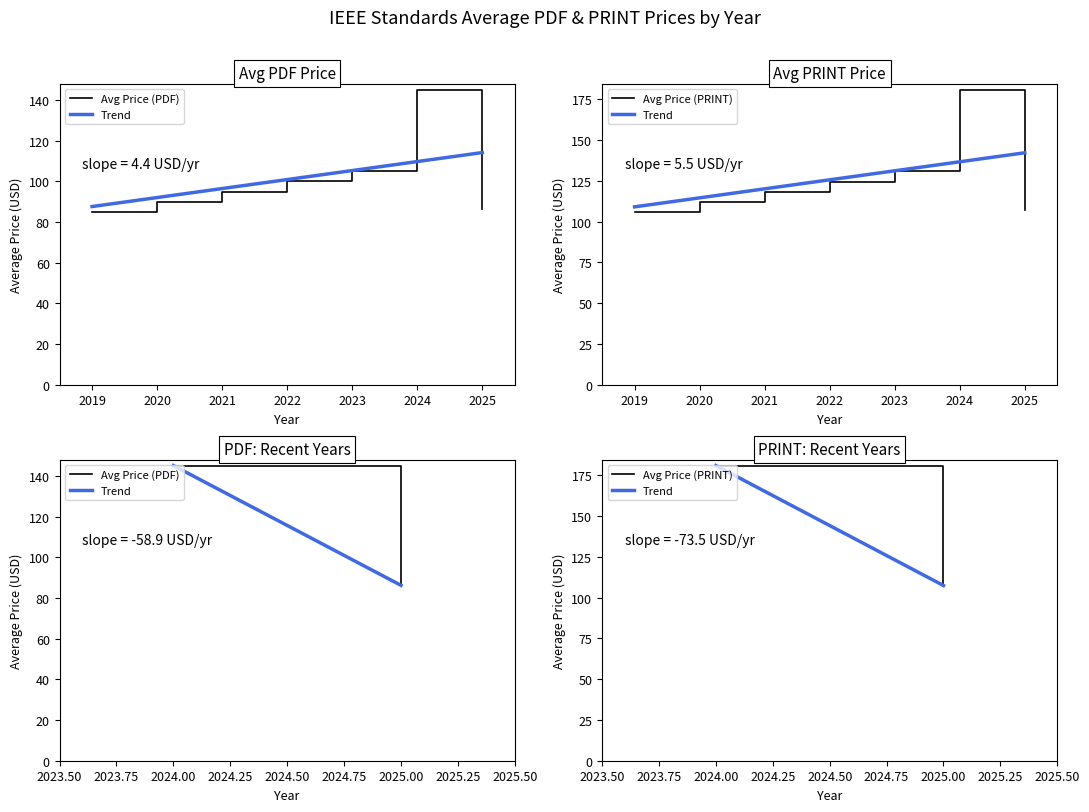

Which series has the largest range (max minus min)?

Avg Price (PRINT)